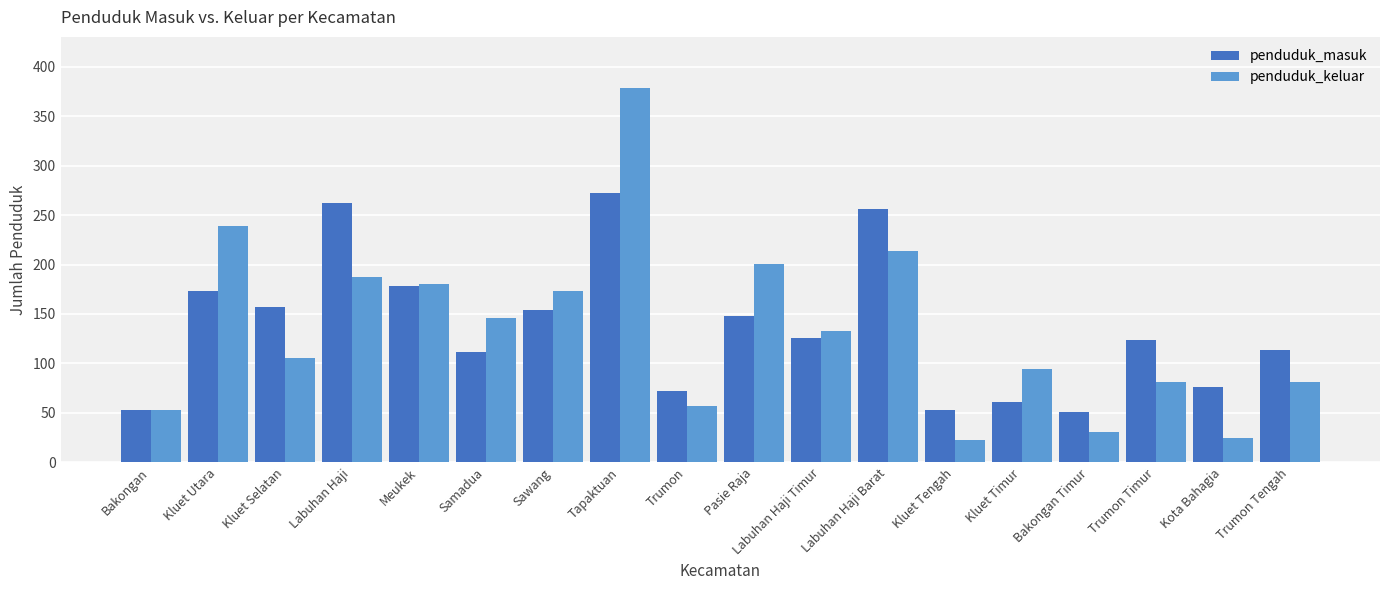

What is the sum of all penduduk_keluar values?

2402